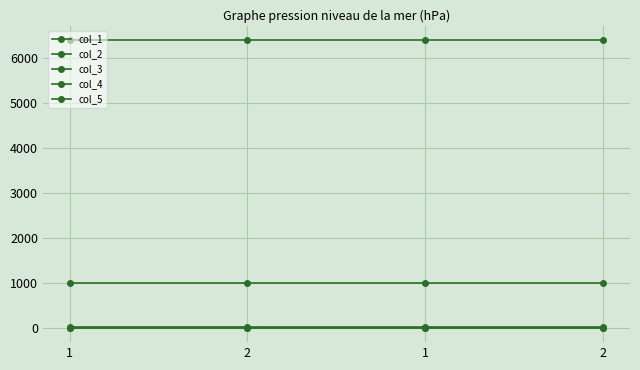

Reading left to right, extract all data points from this chart.

col_1: 1	1	1	1
col_2: 2	2	1	1
col_3: 1000	1000	1000	1000
col_4: 6400	6400	6400	6400
col_5: 16	16	16	16